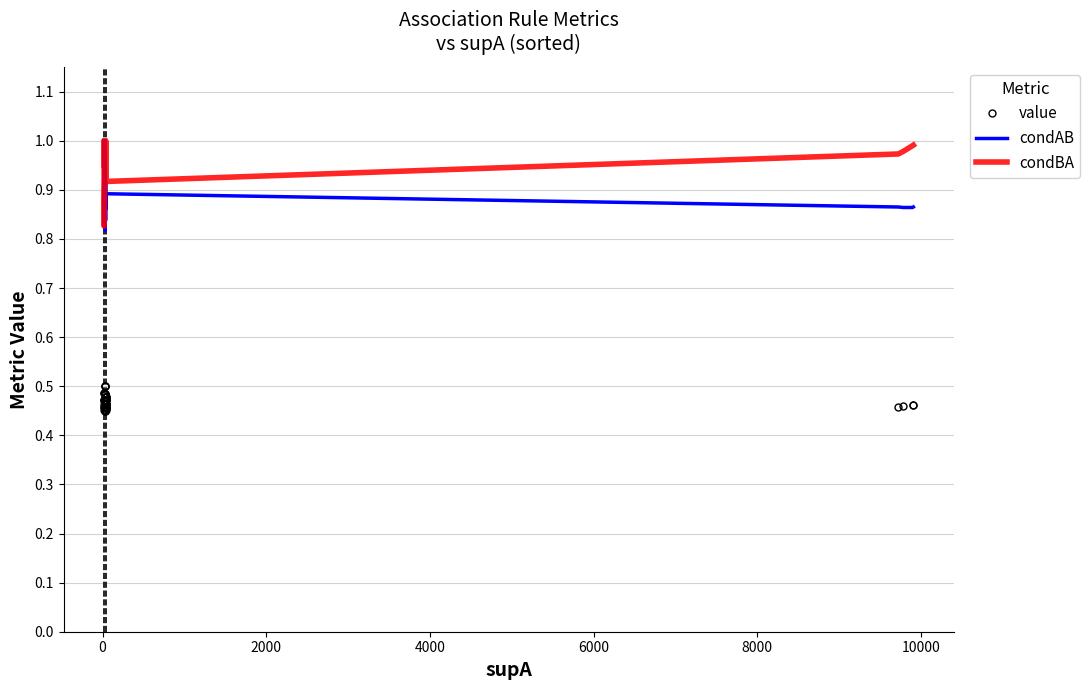

Count the number of categories in the chart.

40